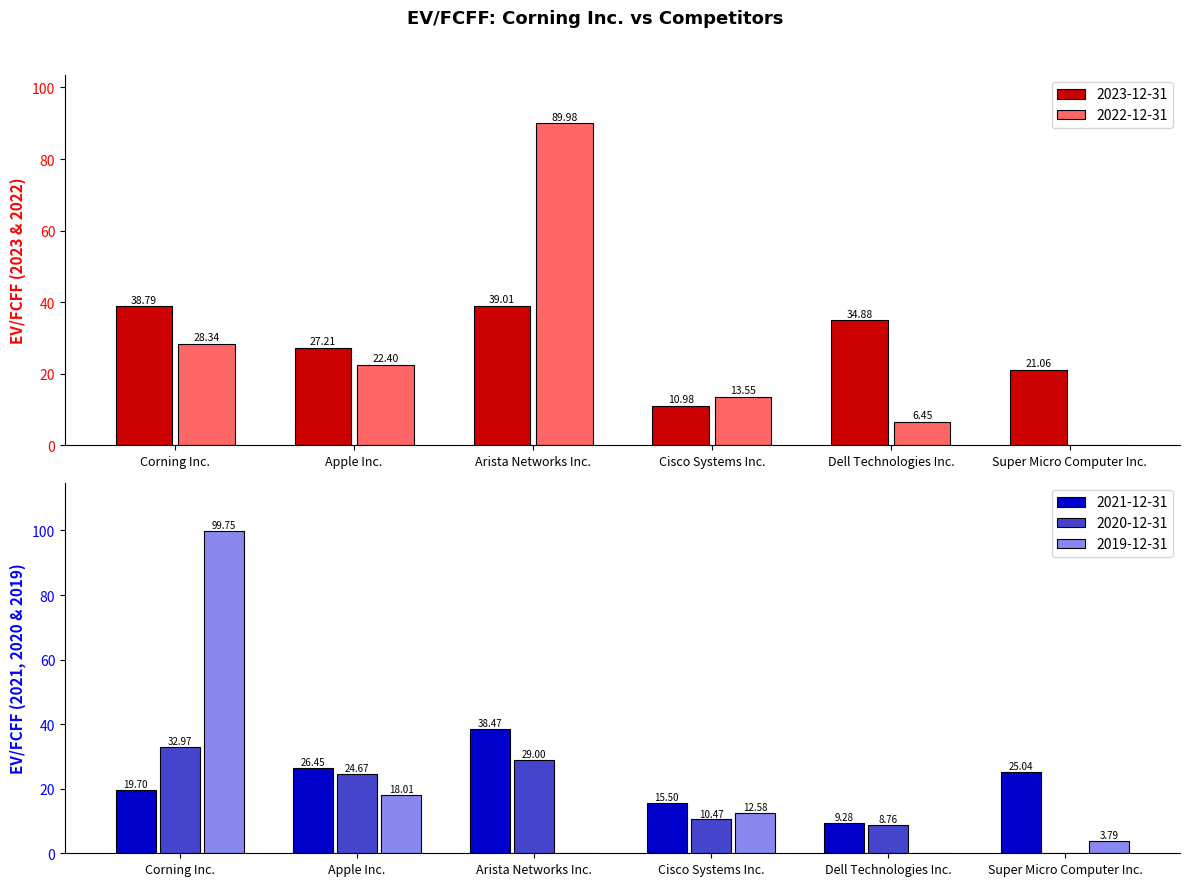

Which series changed the most between Apple Inc. and Super Micro Computer Inc.?

2020-12-31